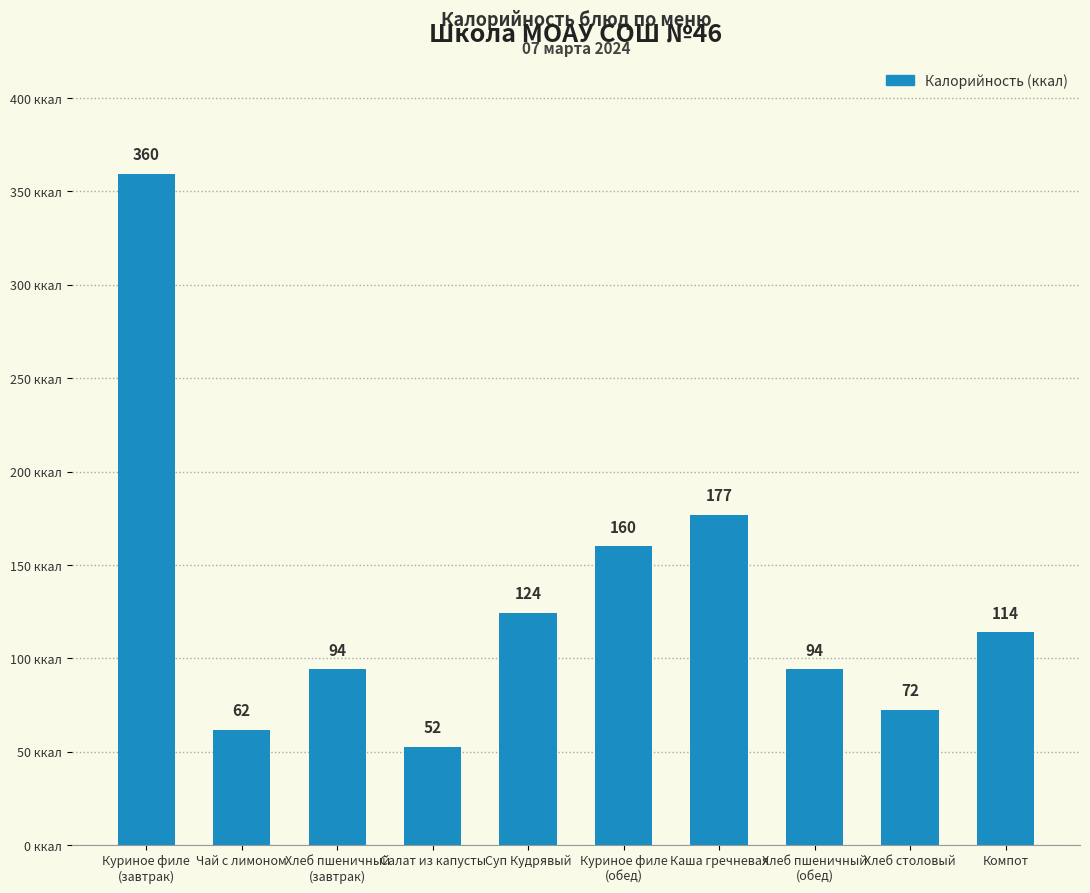

What is the greatest value displayed?

359.5